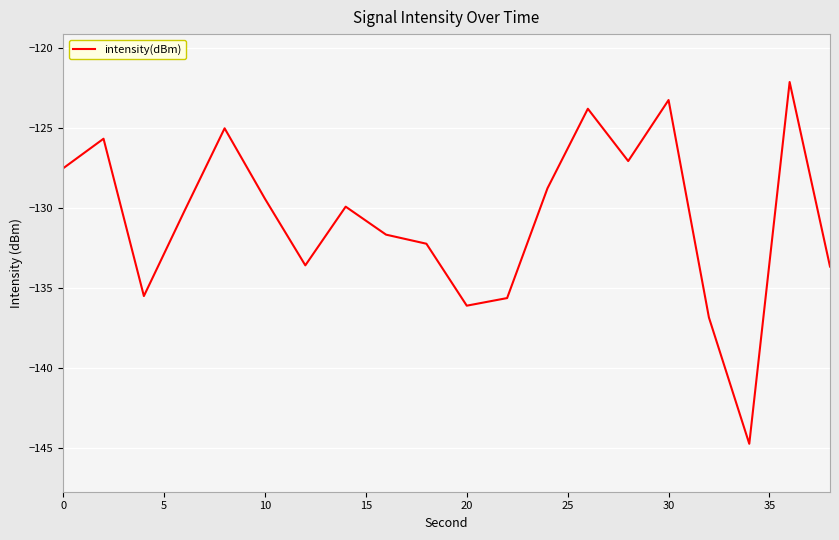

What is the sum of all values?

-2612.9